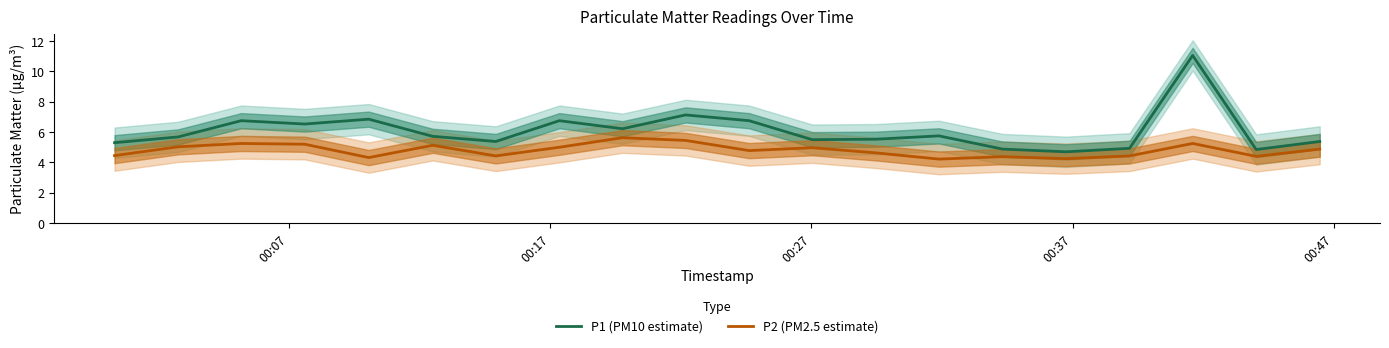

True or false: P2 (PM2.5 estimate) and P1 (PM10 estimate) intersect in this chart.

False